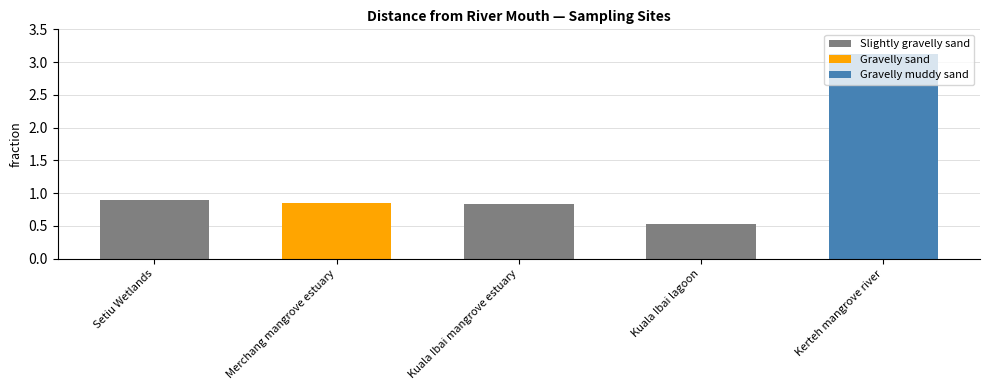

What is the average value?

1.2